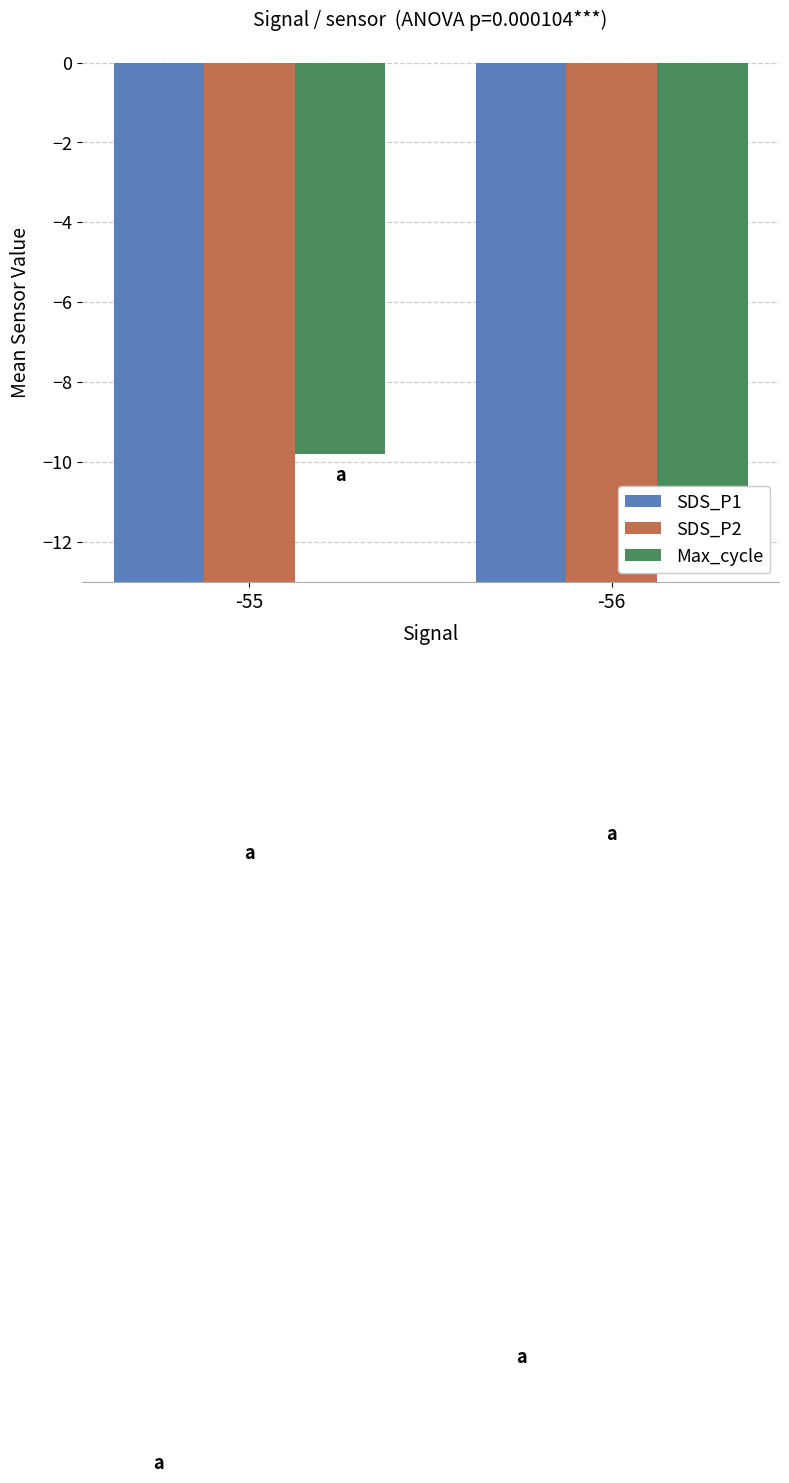

Which series has the largest range (max minus min)?

SDS_P1